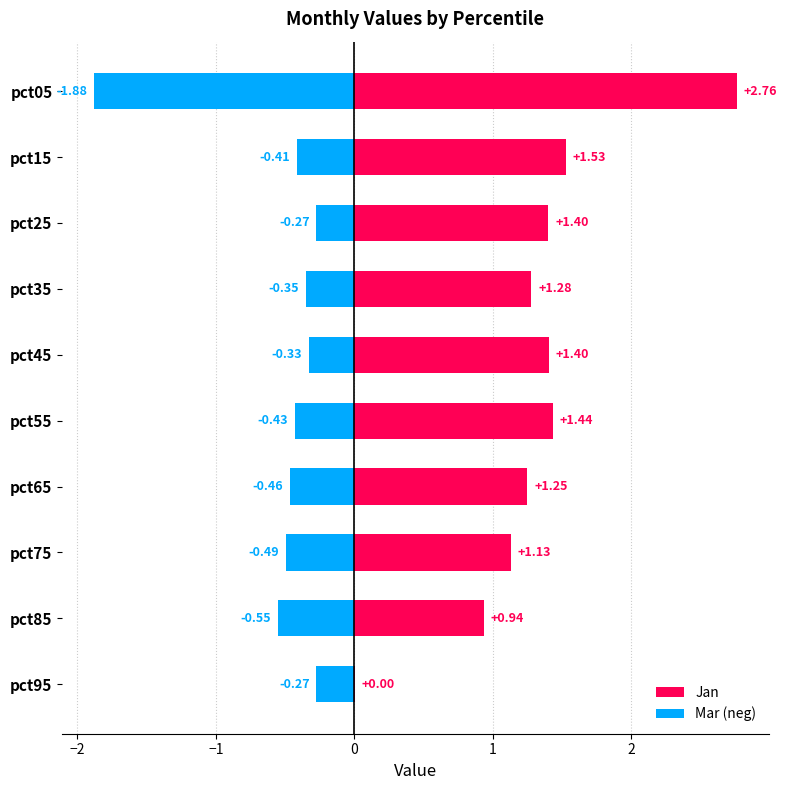

What is the approximate value of Mar (neg) at pct25?

-0.3